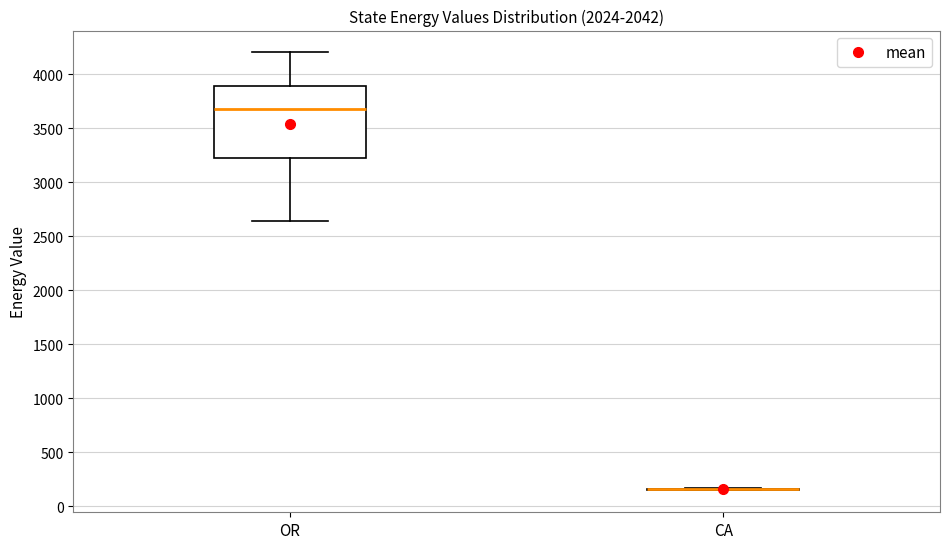

Comparing the boxes themselves (not the whiskers), which one is the tallest?

OR